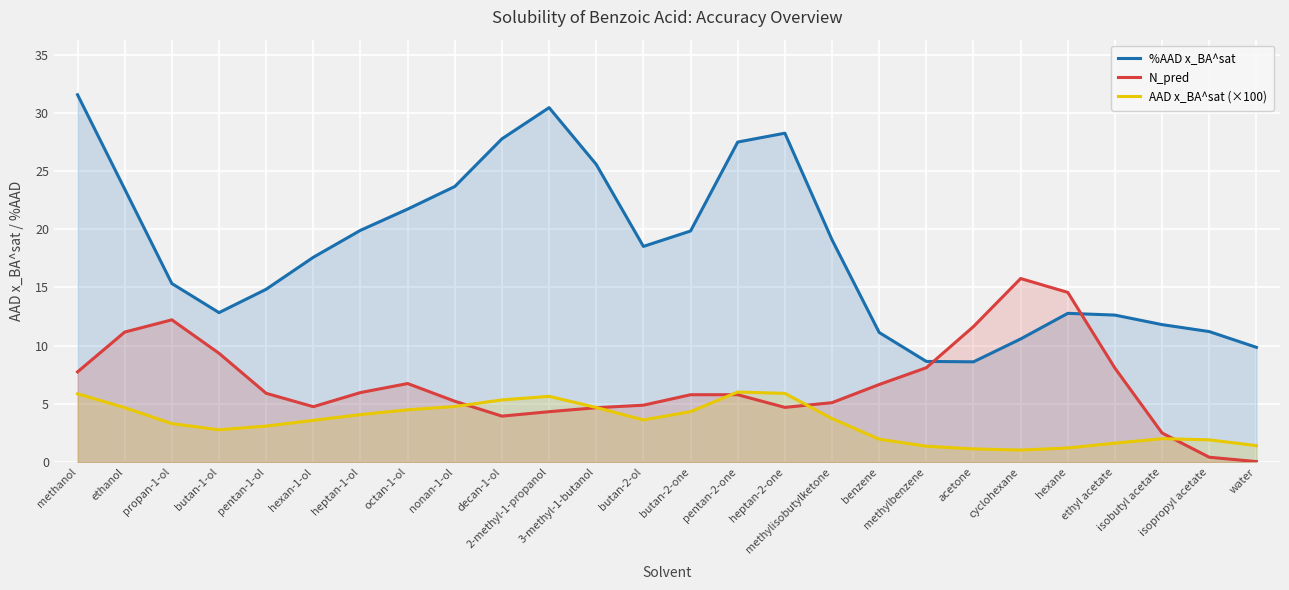

True or false: %AAD x_BA^sat and N_pred cross at least once.

True